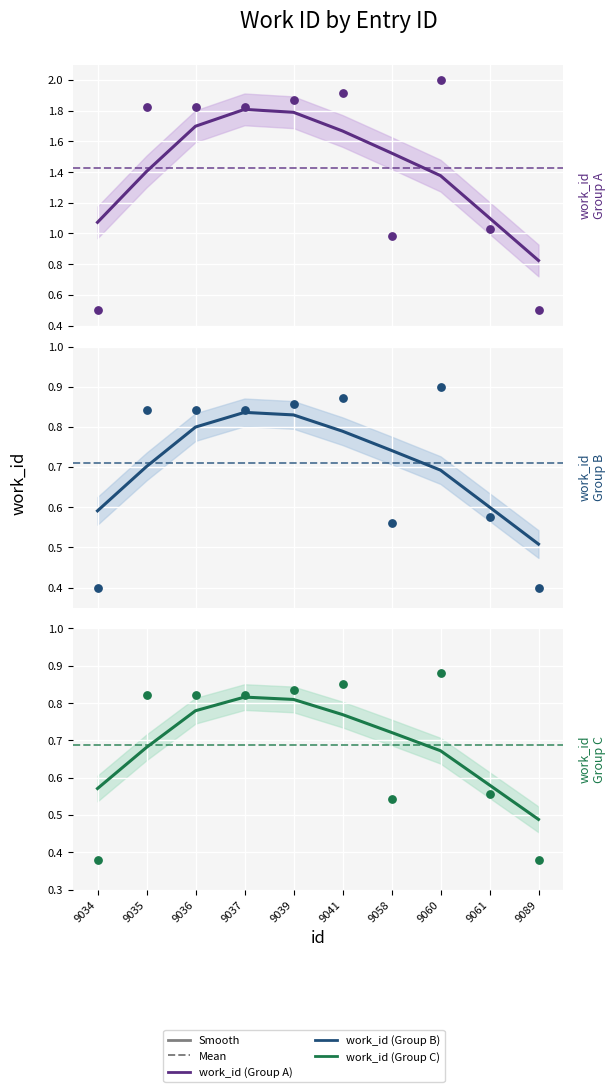

Which series has the largest total across all categories?

work_id_1